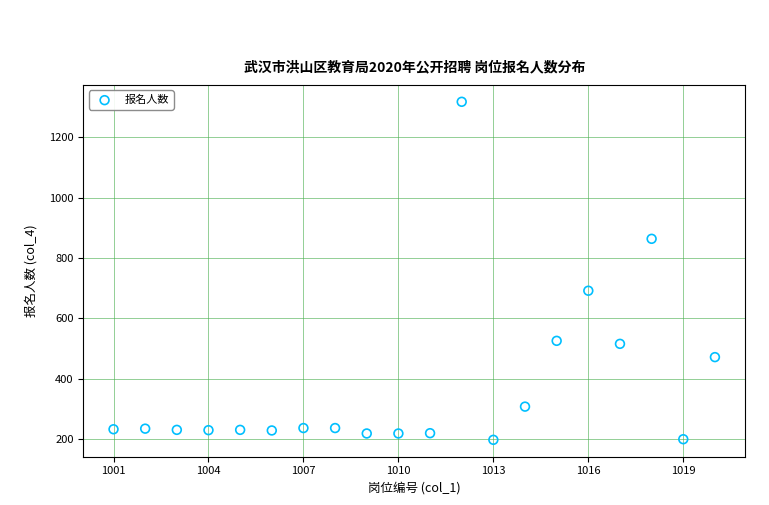

What Y value in the scatter plot is closest to 758?

692